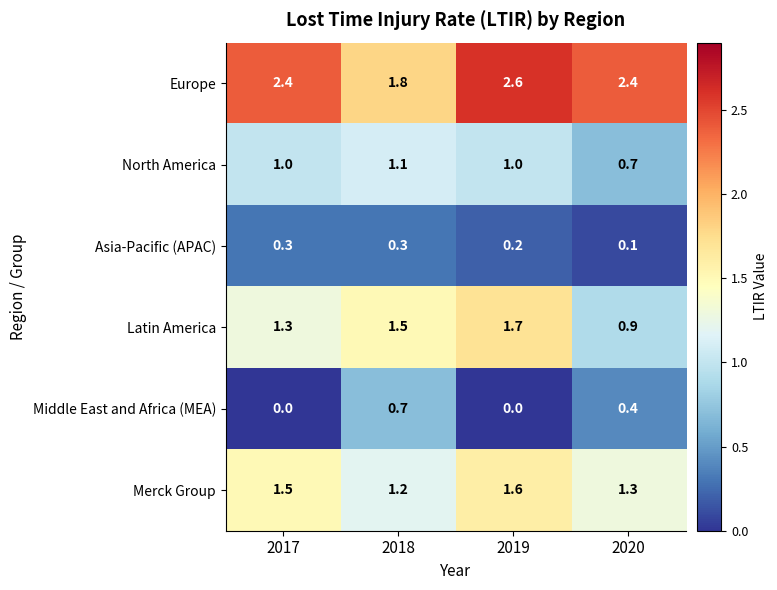

Is it true that North America equals 1.1 at 2018?

True